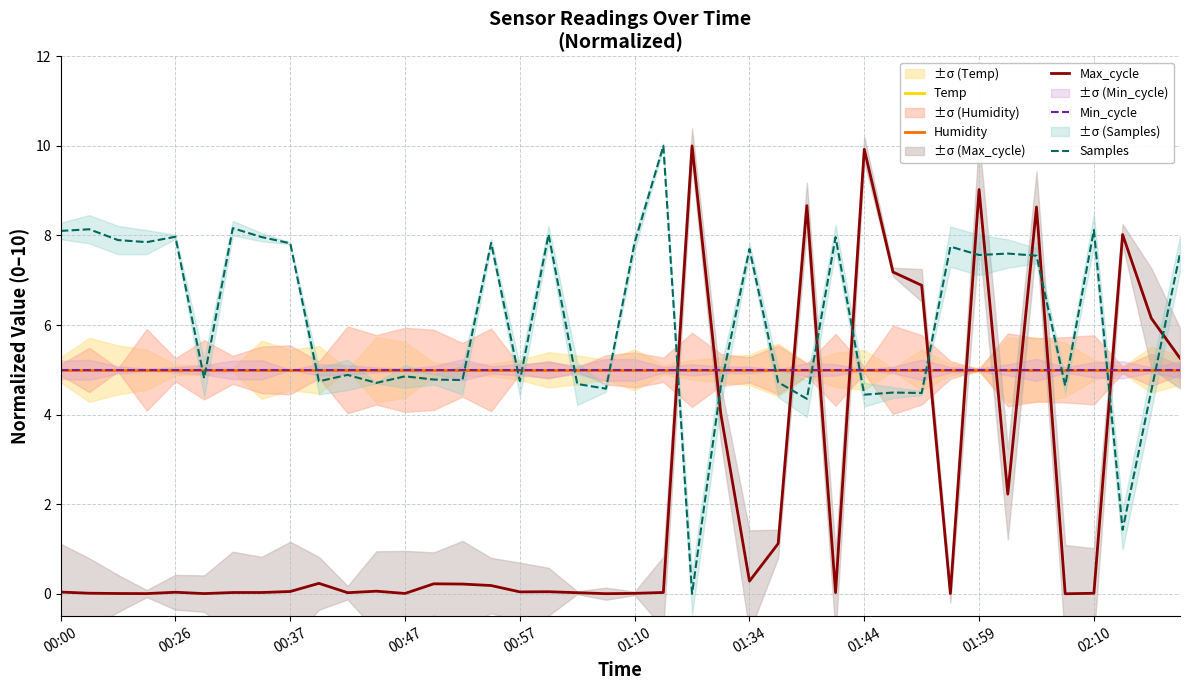

How many lines are shown in the chart?

5